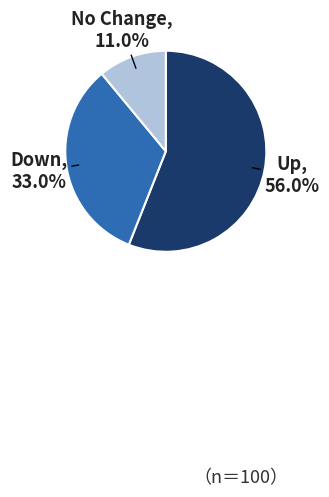

Is there a majority slice in this chart?

Yes